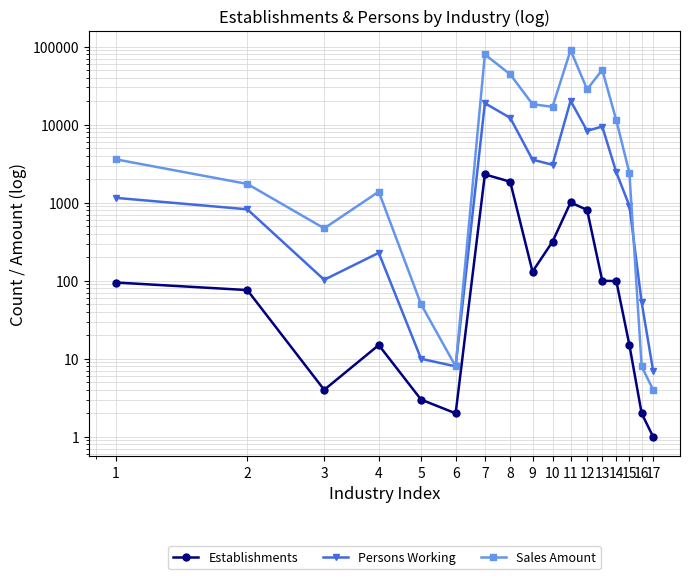

Reading right to left, list all the values displayed in this chart.

Establishments: 17=1	16=2	15=15	14=99	13=100	12=809	11=1008	10=317	9=131	8=1860	7=2308	6=2	5=3	4=15	3=4	2=76	1=95
Persons Working: 17=7	16=53	15=913	14=2451	13=9482	12=8344	11=20277	10=3067	9=3563	8=12241	7=18871	6=8	5=10	4=228	3=103	2=824	1=1155
Sales Amount: 17=4	16=8	15=2403	14=11375	13=50518	12=28402	11=90295	10=16935	9=18336	8=44225	7=79496	6=8	5=50	4=1386	3=470	2=1742	1=3599